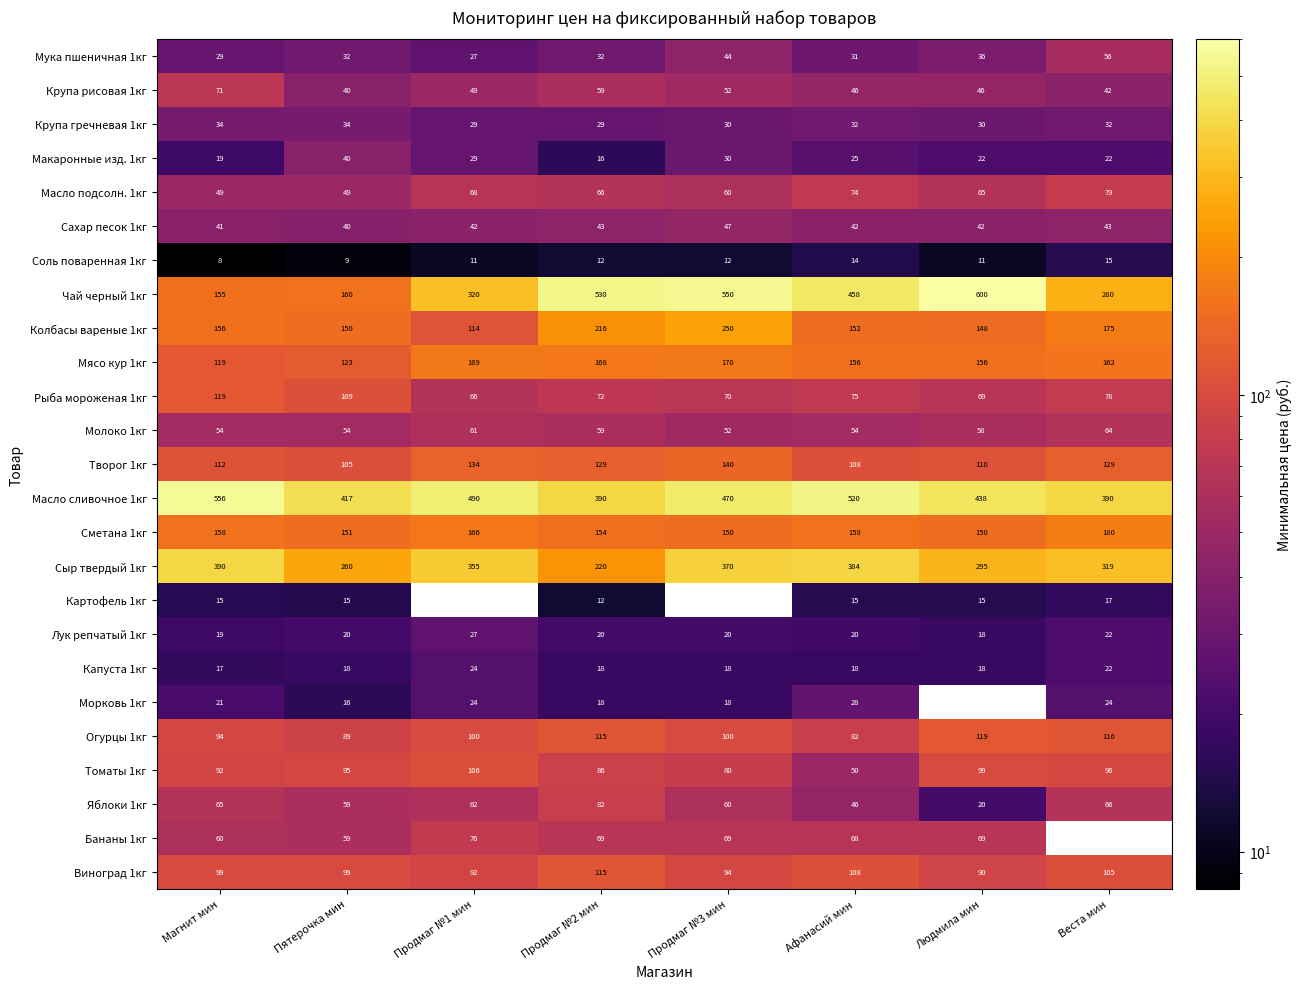

What is the difference between the highest and lowest values at Пятерочка мин?

408